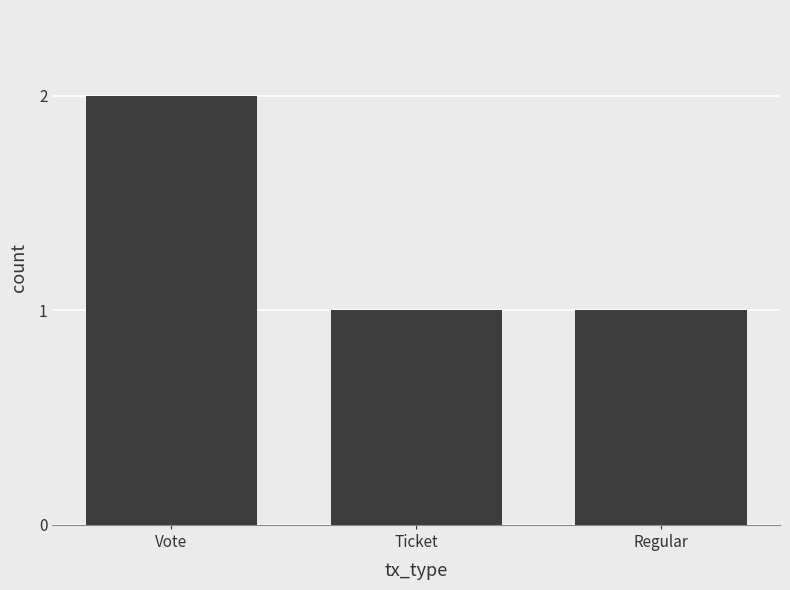

True or false: the data shows 1 at Ticket.

True